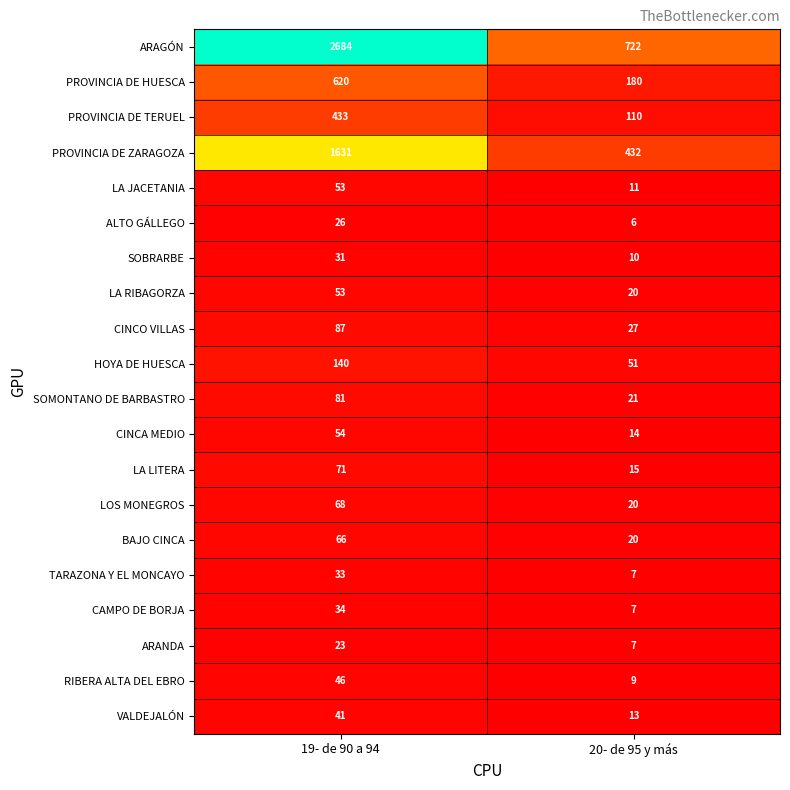

Which category has the lowest value across all series?

20- de 95 y más